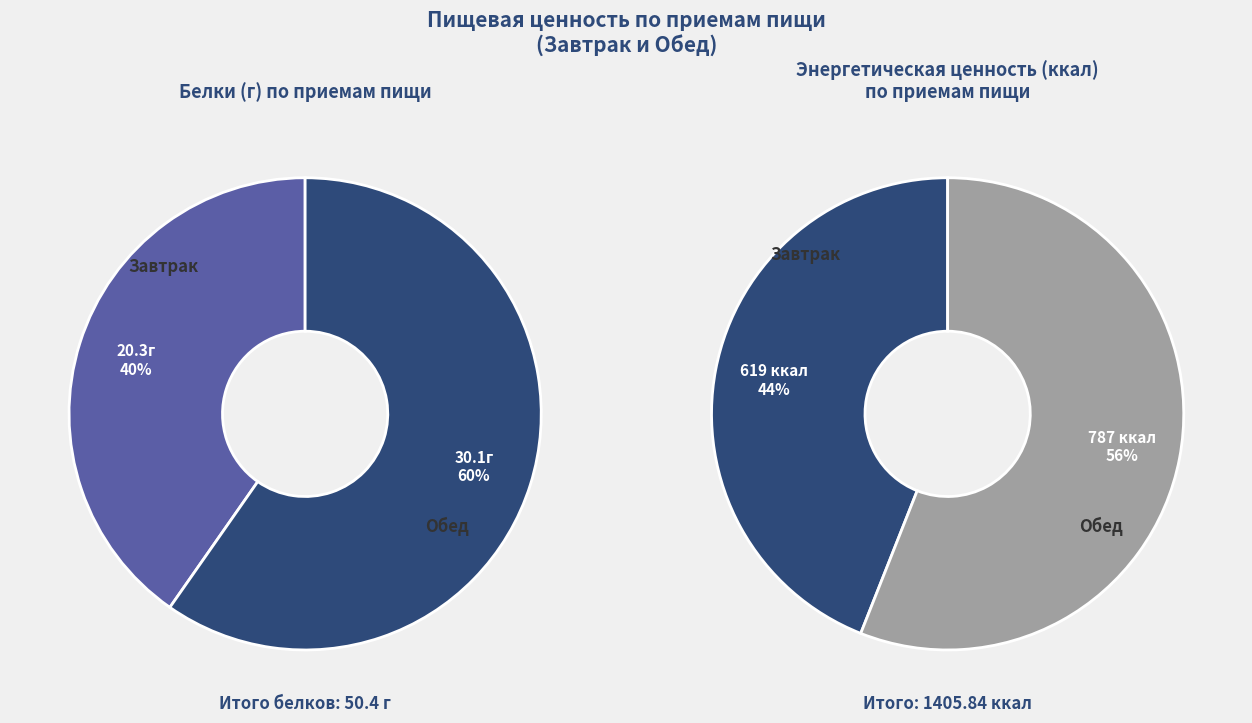

How many segments does this pie chart have?

2